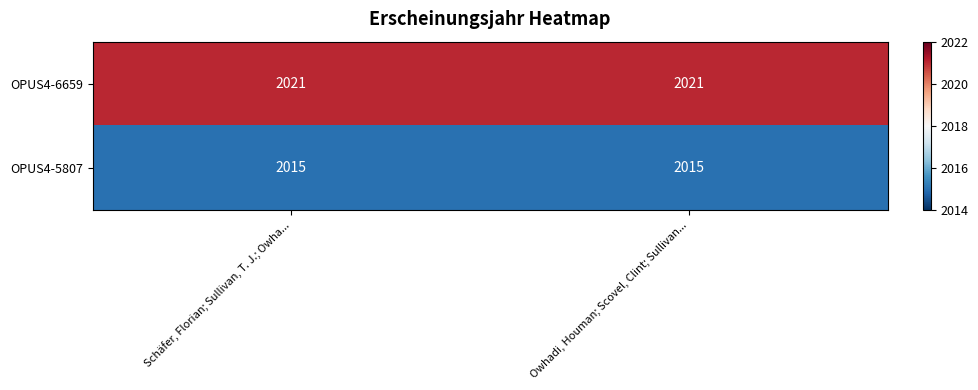

Is it true that OPUS4-5807 equals 1098 at Schäfer, Florian; Sullivan, T. J.; Owha...?

False